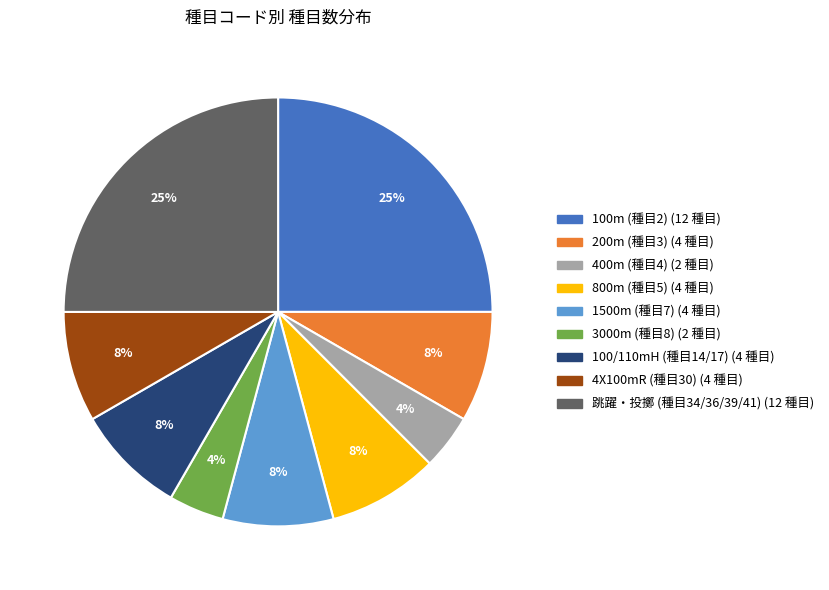

Does any single category account for the majority?

No